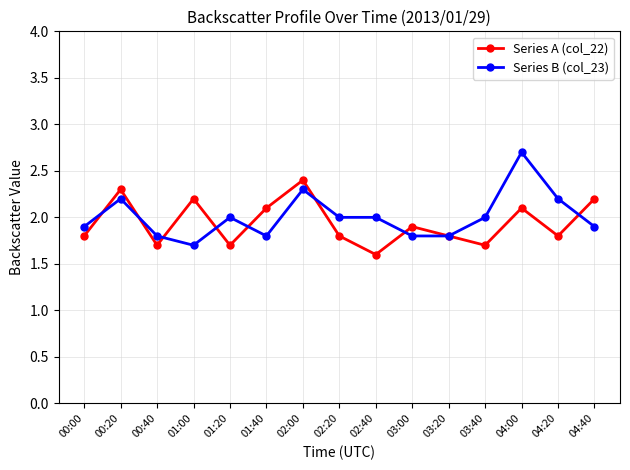

Which series changed the most between 00:00 and 04:40?

Series A (col_22)